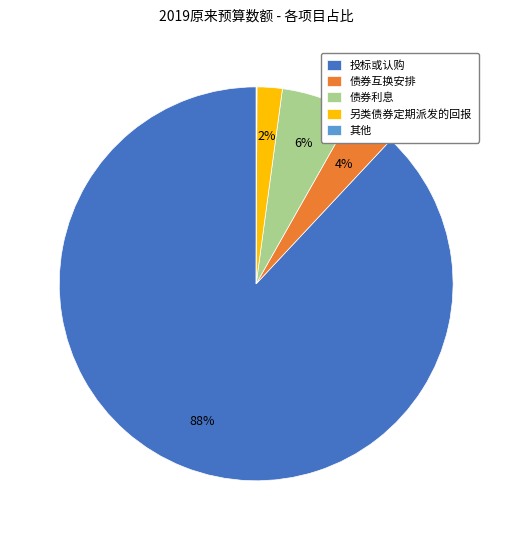

True or false: 债券利息 accounts for 6% of the total.

True